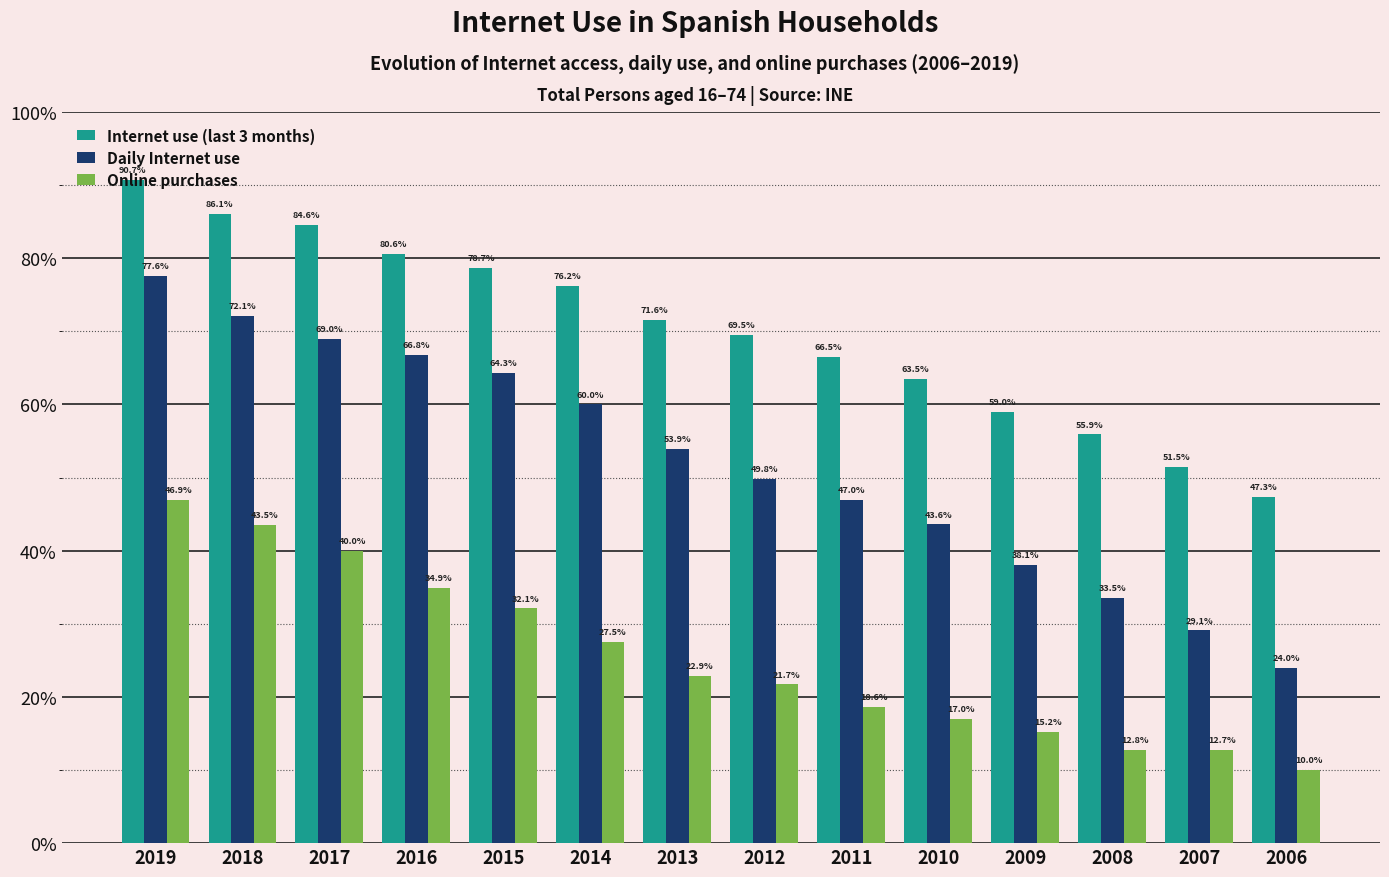

List the labels in order of Online purchases value, smallest first.

2006, 2007, 2008, 2009, 2010, 2011, 2012, 2013, 2014, 2015, 2016, 2017, 2018, 2019